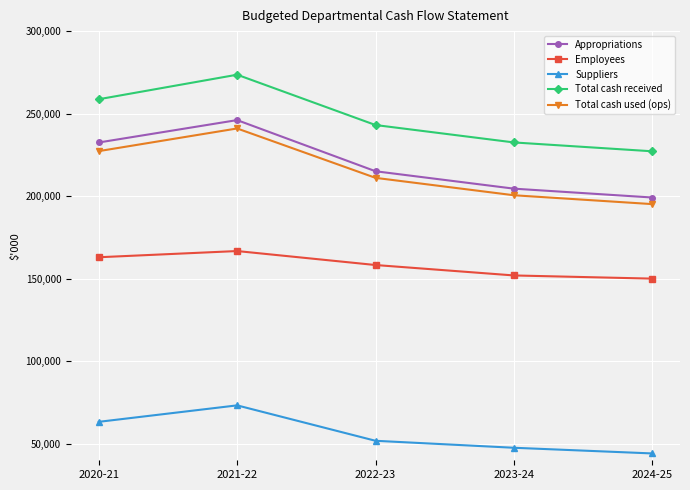

What is the maximum value shown in the chart?

273590